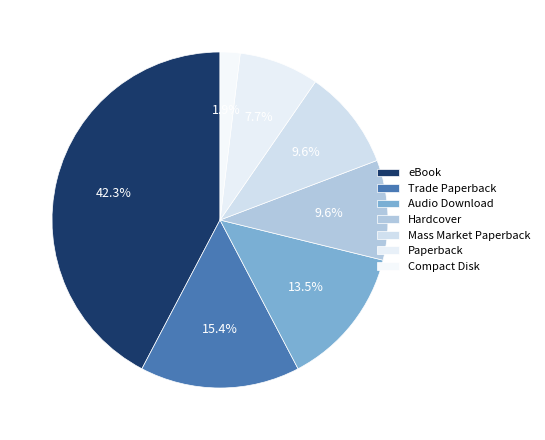

How many segments does this pie chart have?

7